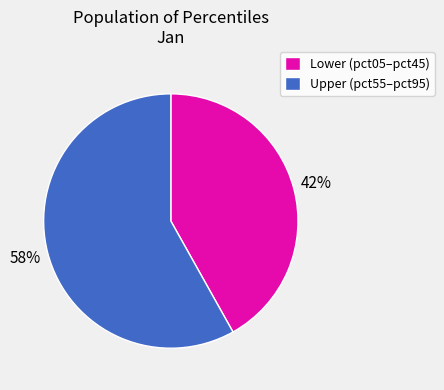

To the nearest percent, what portion does Lower (pct05–pct45) represent?

42%